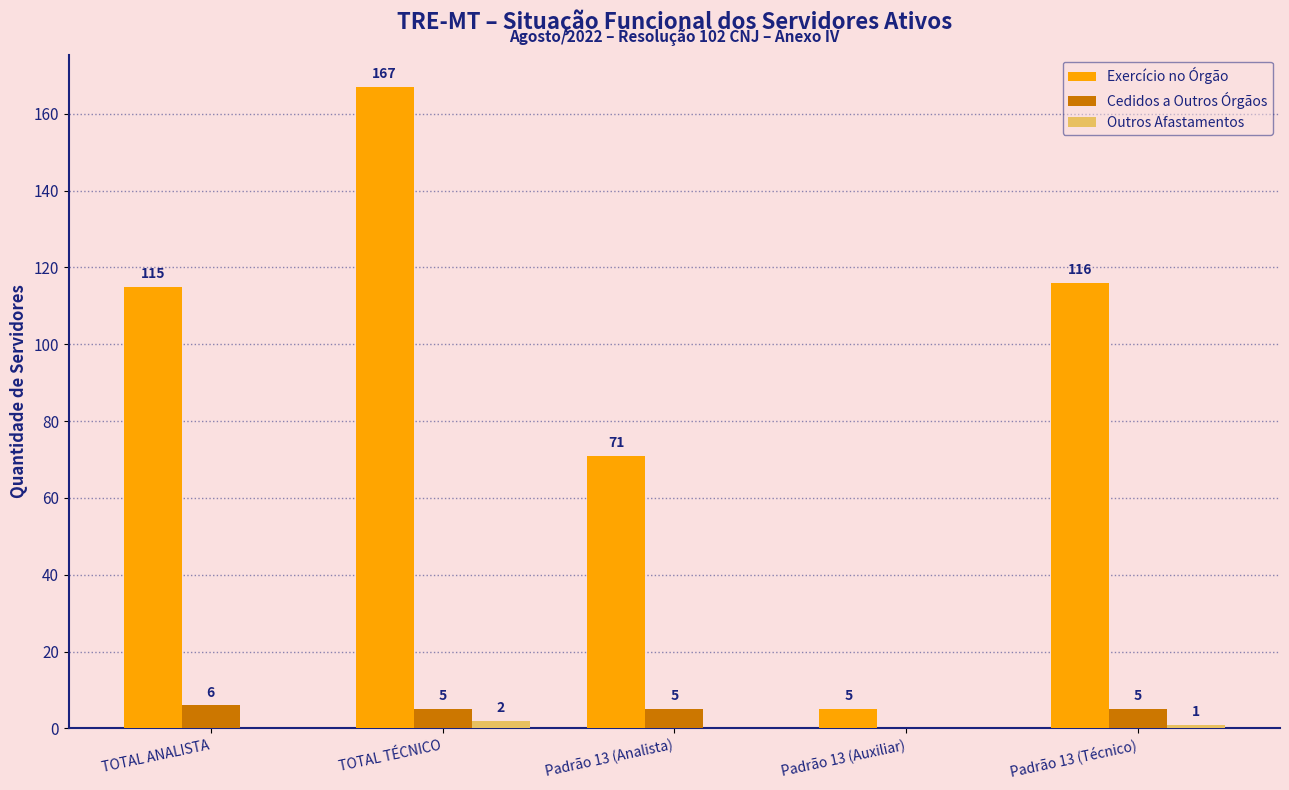

What is the maximum value for Outros Afastamentos?

2